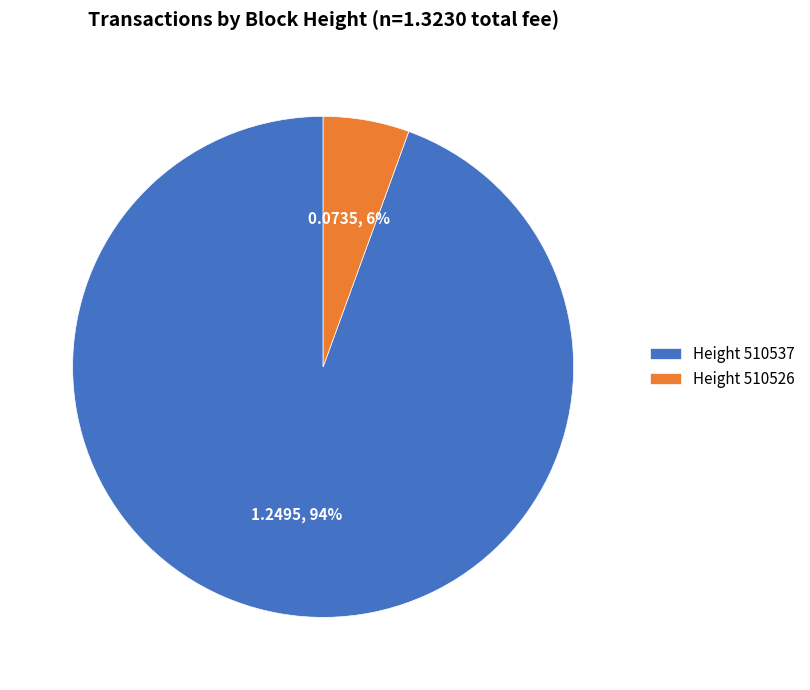

To the nearest percent, what is the combined percentage of Height 510537 and Height 510526?

100%